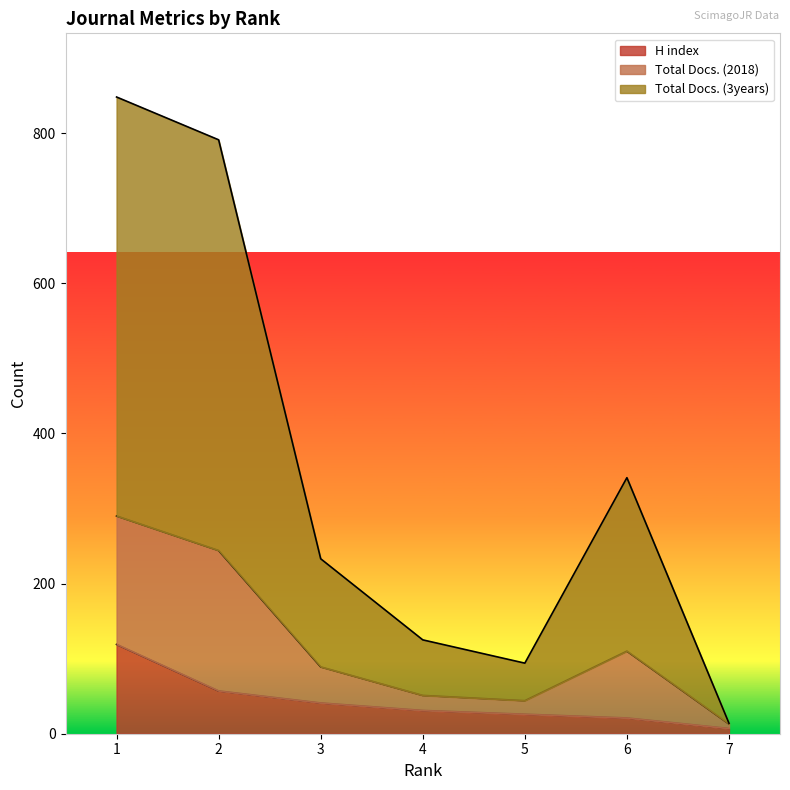

What is the maximum value for H index?

119